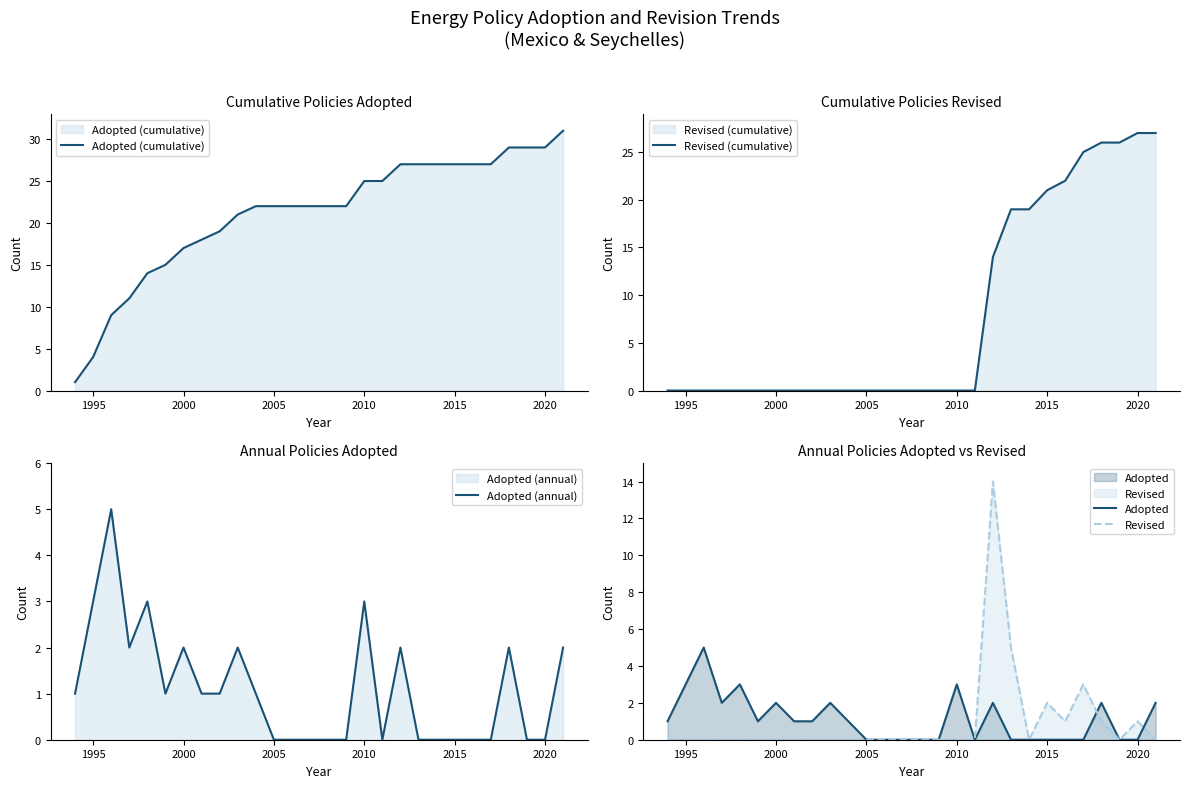

True or false: Adopted has a value of 0 at 2015.

True